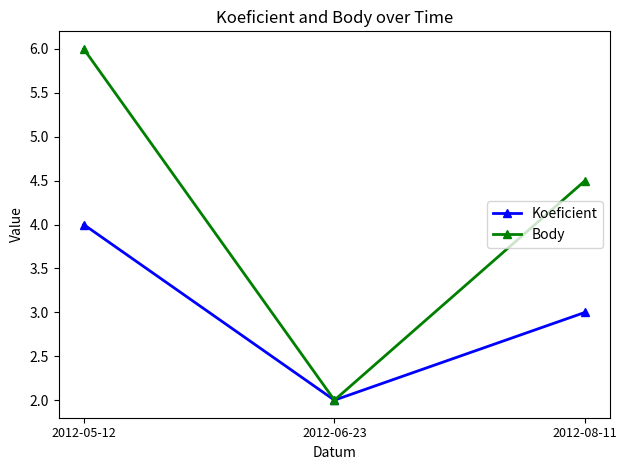

What is the average value of the Koeficient series?

3.0